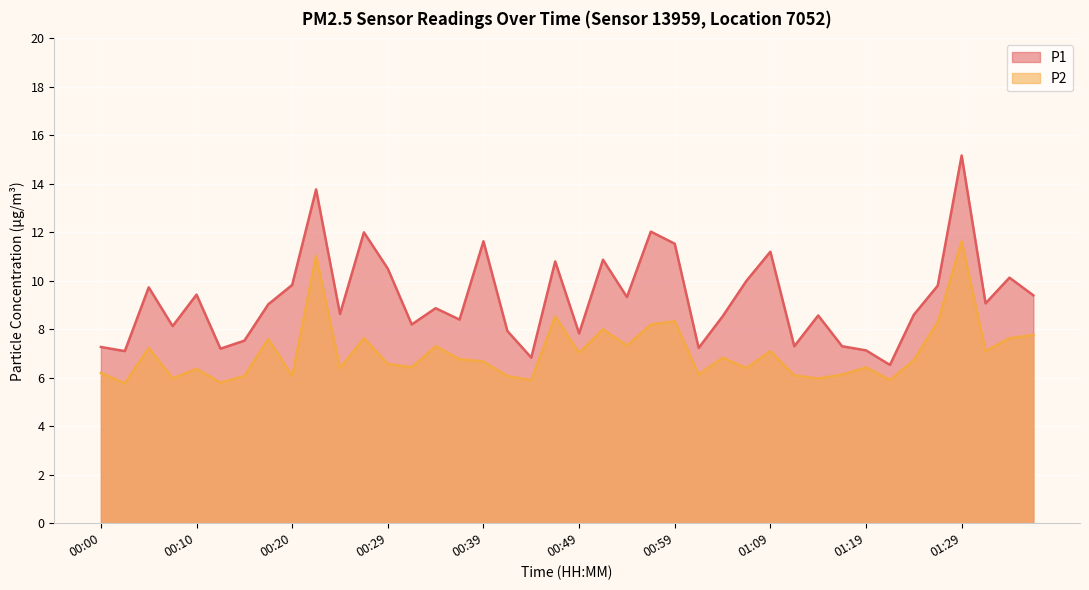

What is the greatest value displayed?

15.2